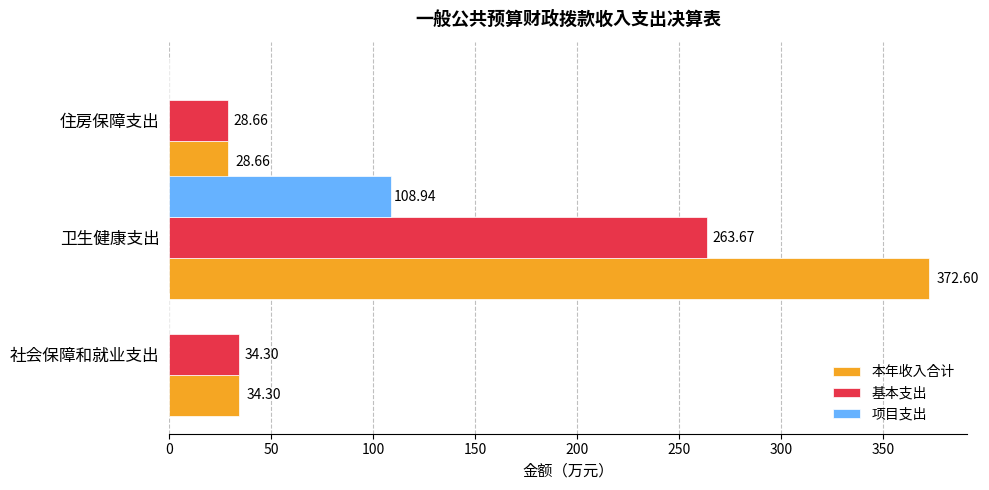

At which label does 项目支出 reach its peak?

卫生健康支出